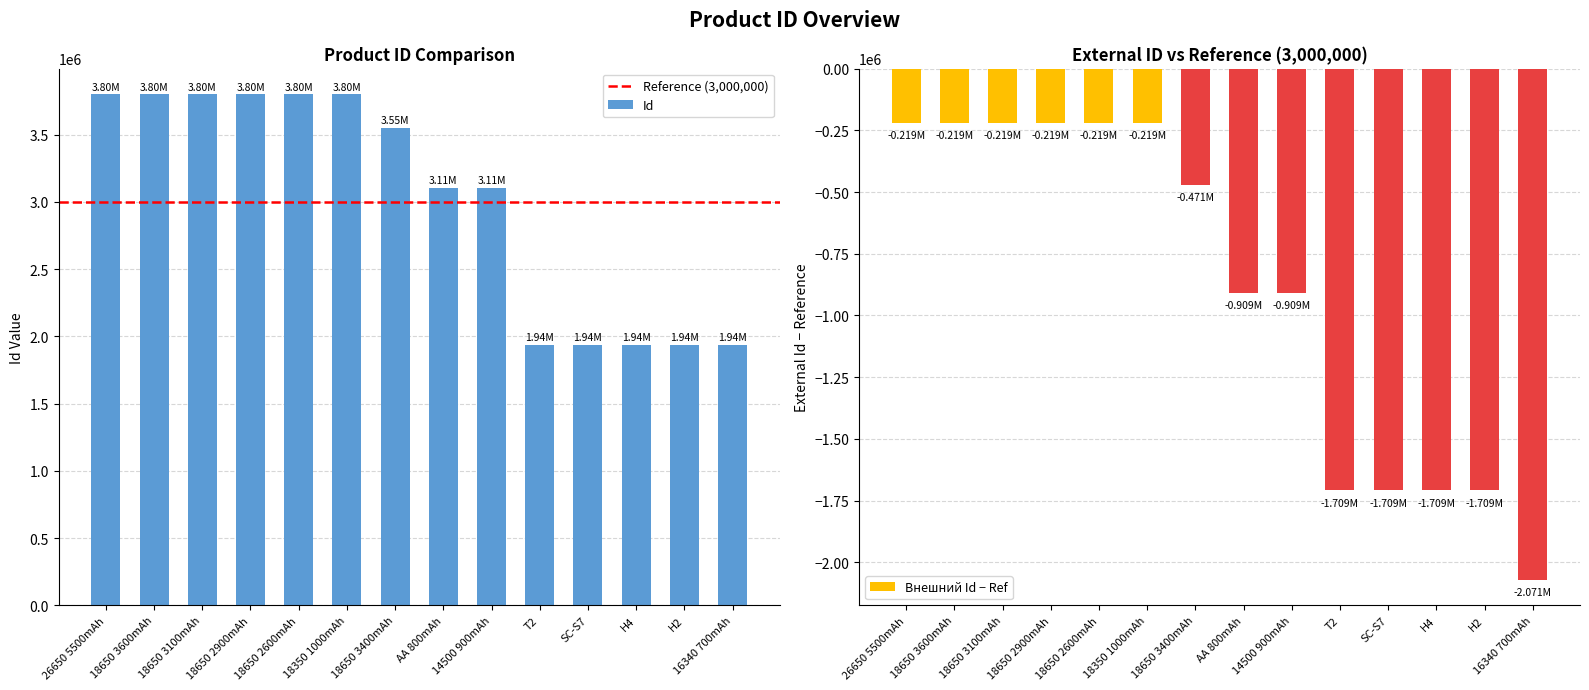

What is the sum of all Внешний Id values?

-12509508